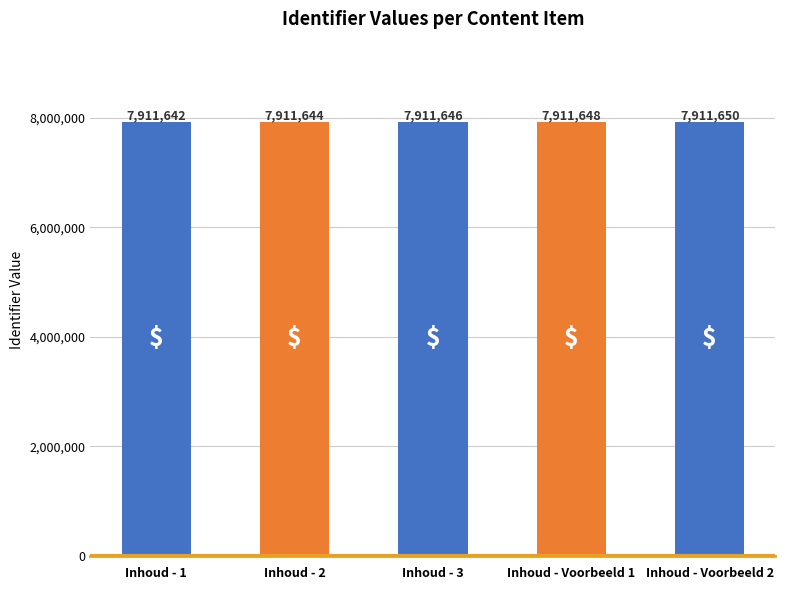

What is the change in value from Inhoud - 1 to Inhoud - Voorbeeld 1?

+6